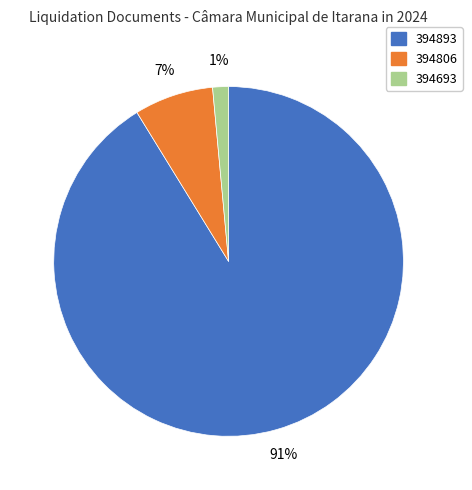

Is 394893 the majority of the pie?

Yes